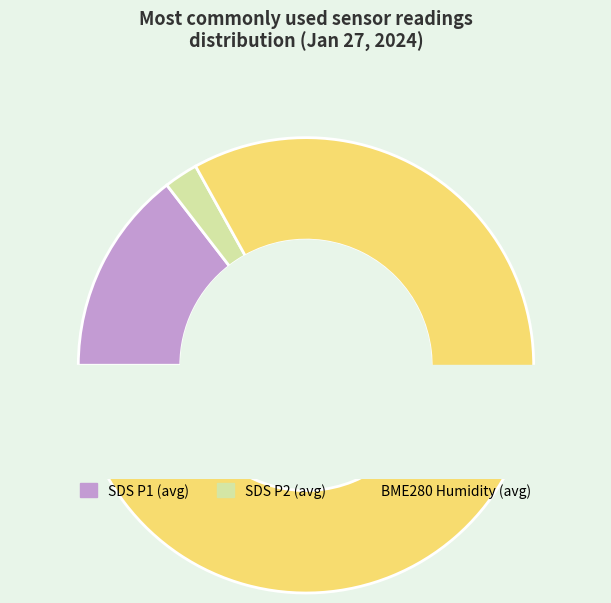

Is SDS_P2 the majority of the pie?

No